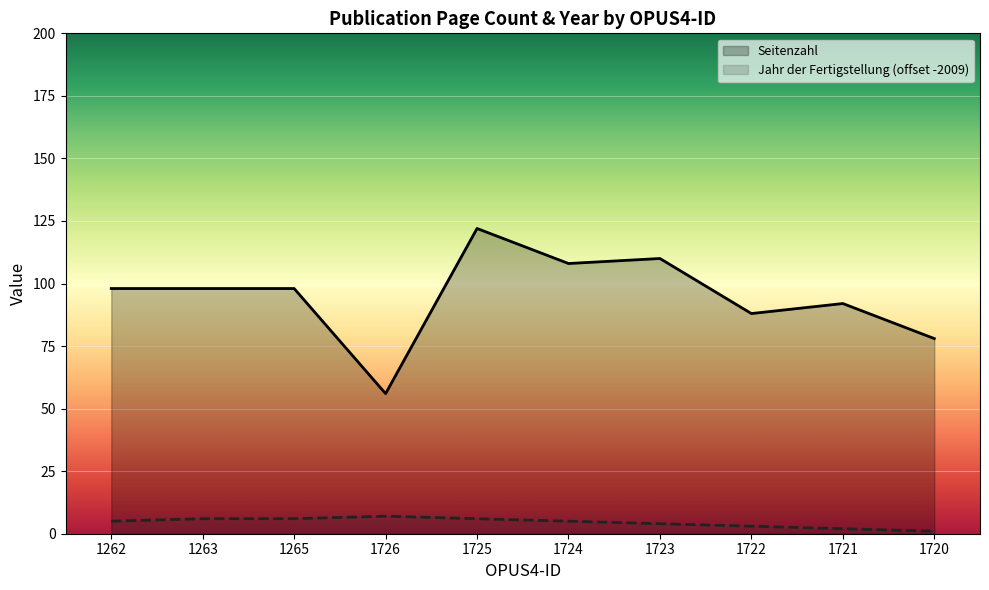

At 1262, list the series in order from smallest to largest.

Jahr der Fertigstellung (offset -2009), Seitenzahl